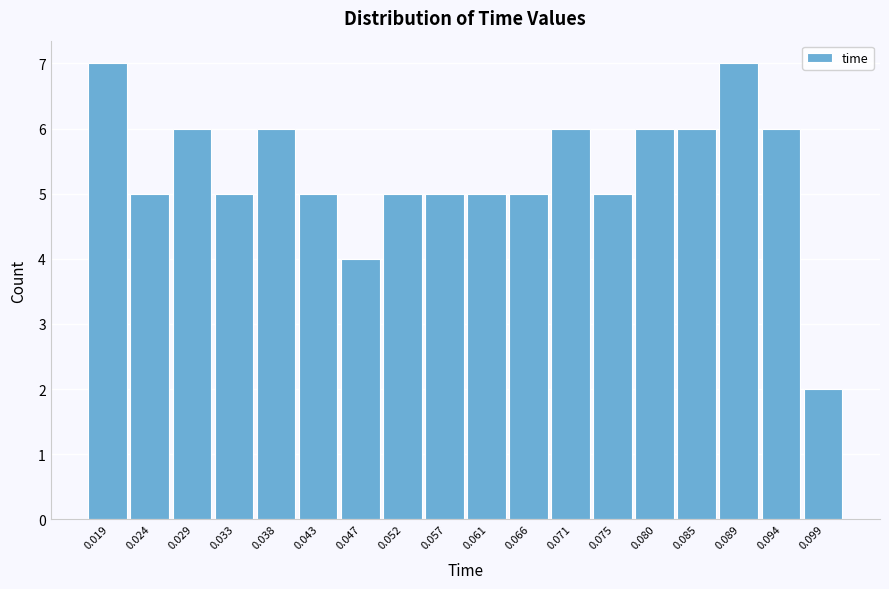

Reading left to right, transcribe all the data shown in this chart.

7	5	6	5	6	5	4	5	5	5	5	6	5	6	6	7	6	2